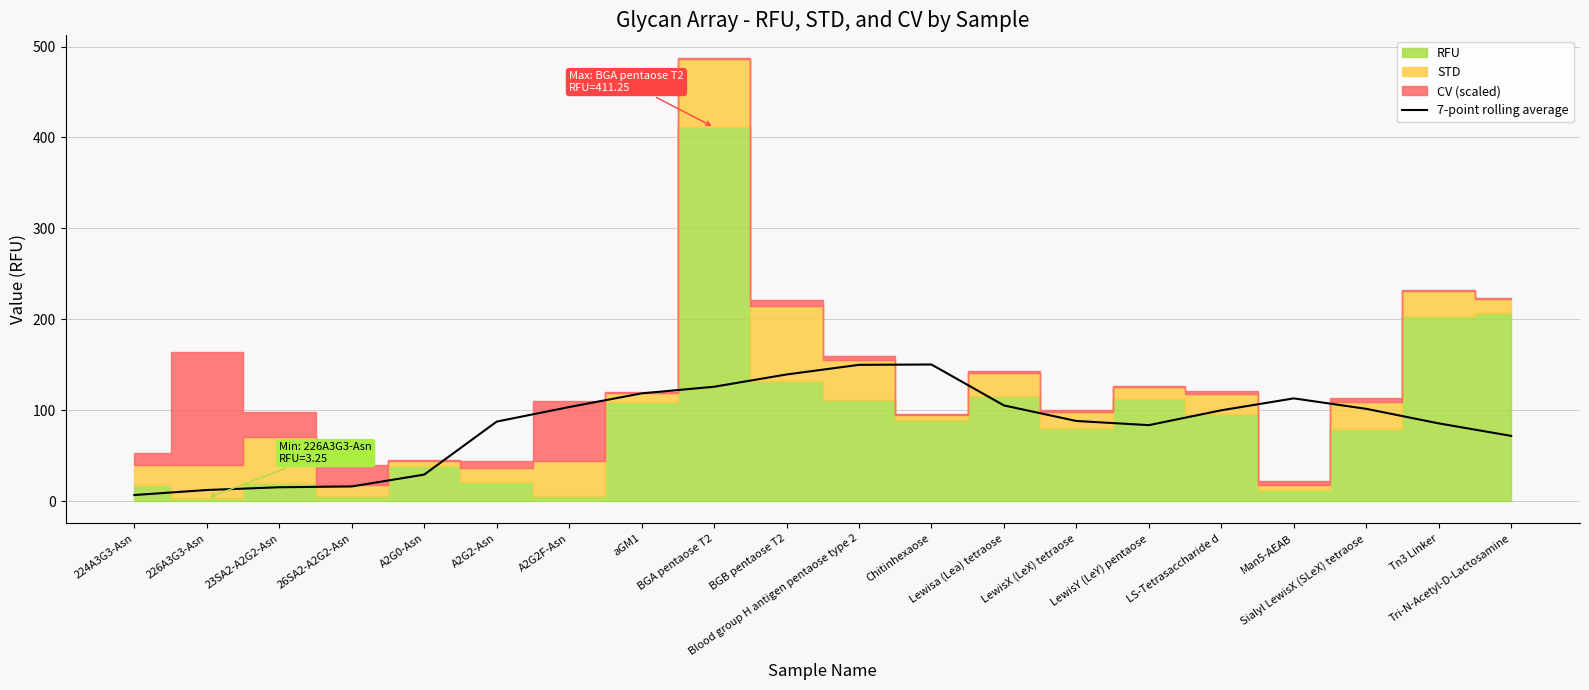

True or false: the data has more than 0 interior local peaks.

True